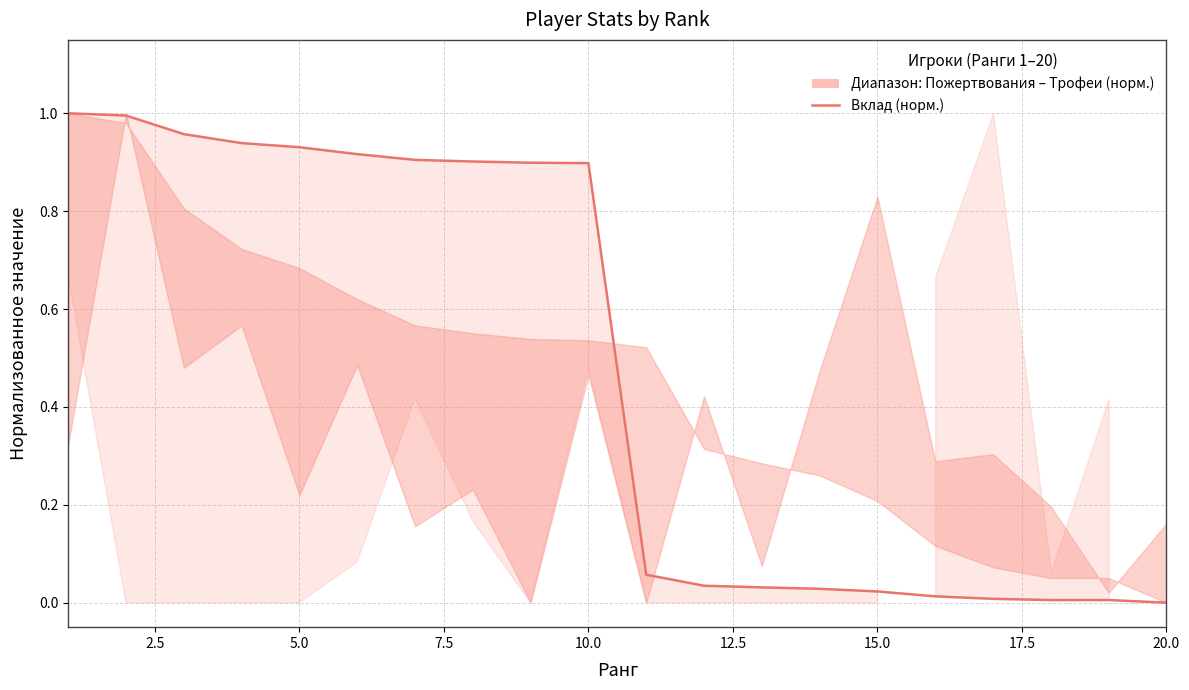

True or false: the data has more than 0 interior local peaks.

False